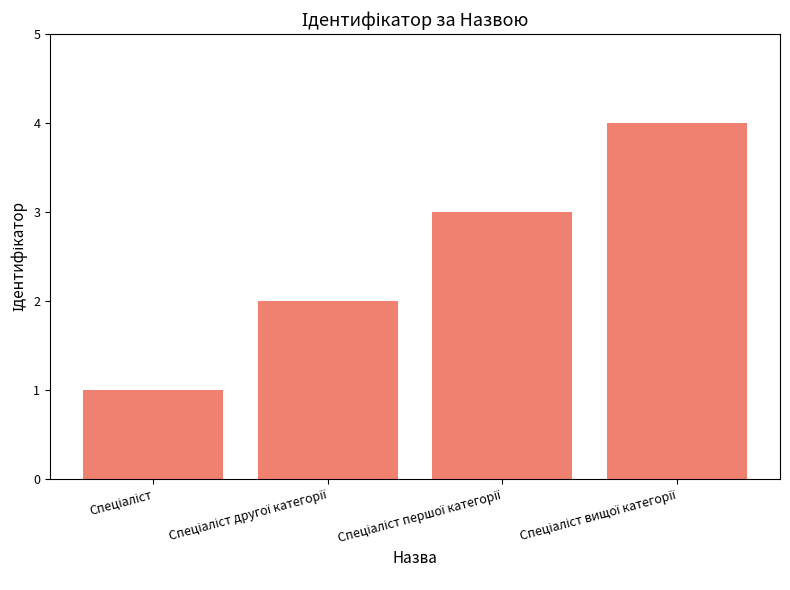

What is the difference between the maximum and minimum values?

3